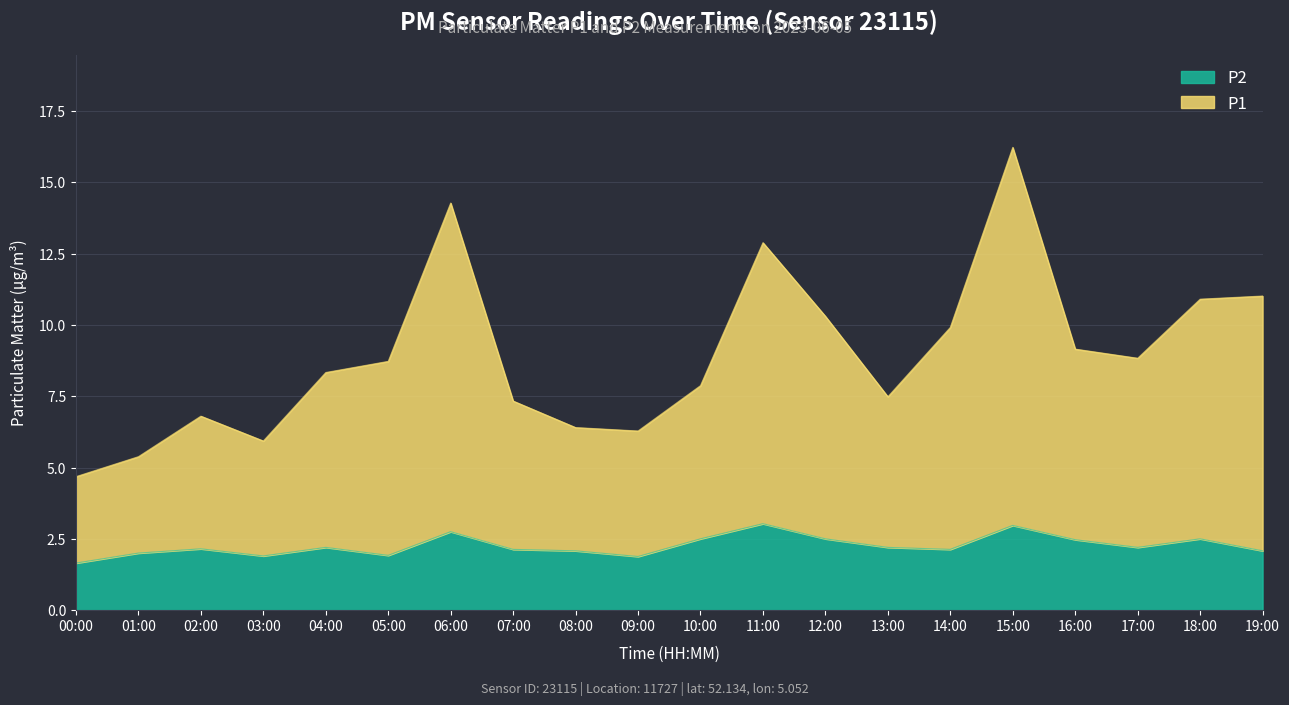

At which category does P1 reach its first local valley?

03:00